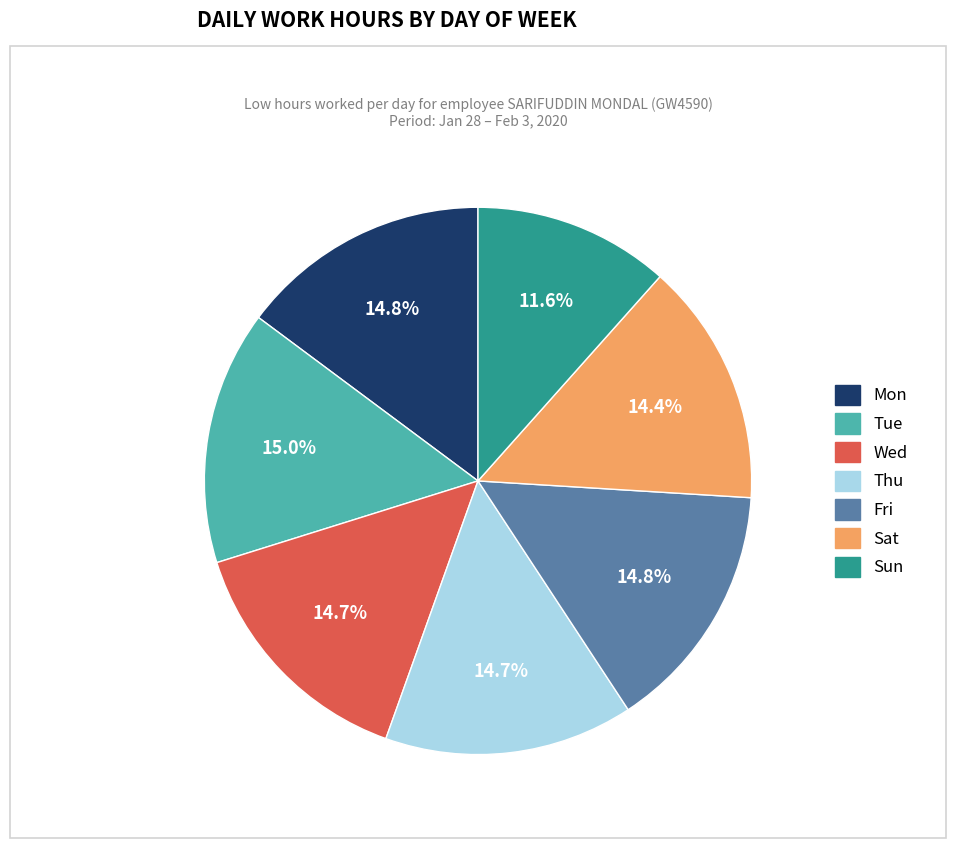

How many slices are in this pie chart?

7